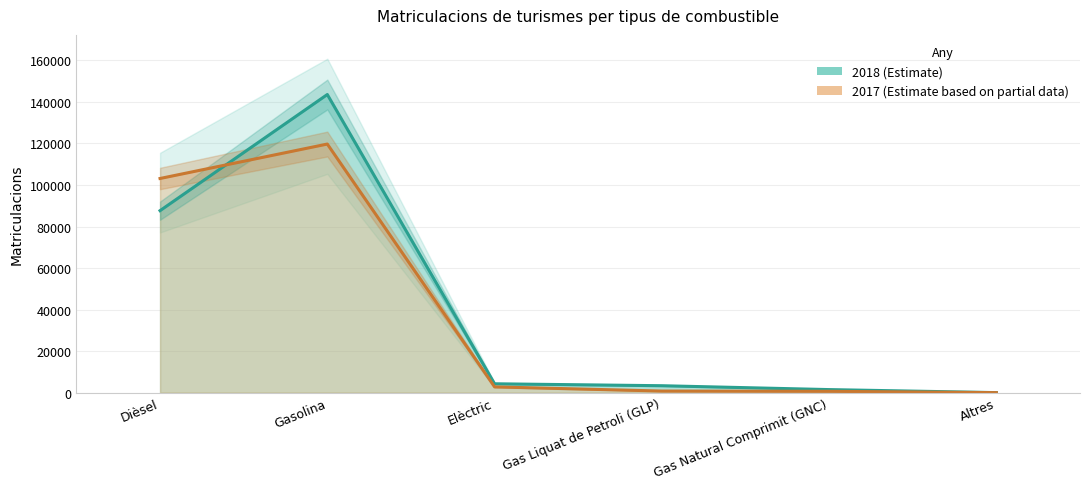

What is the total value across all series at Gasolina?

263266